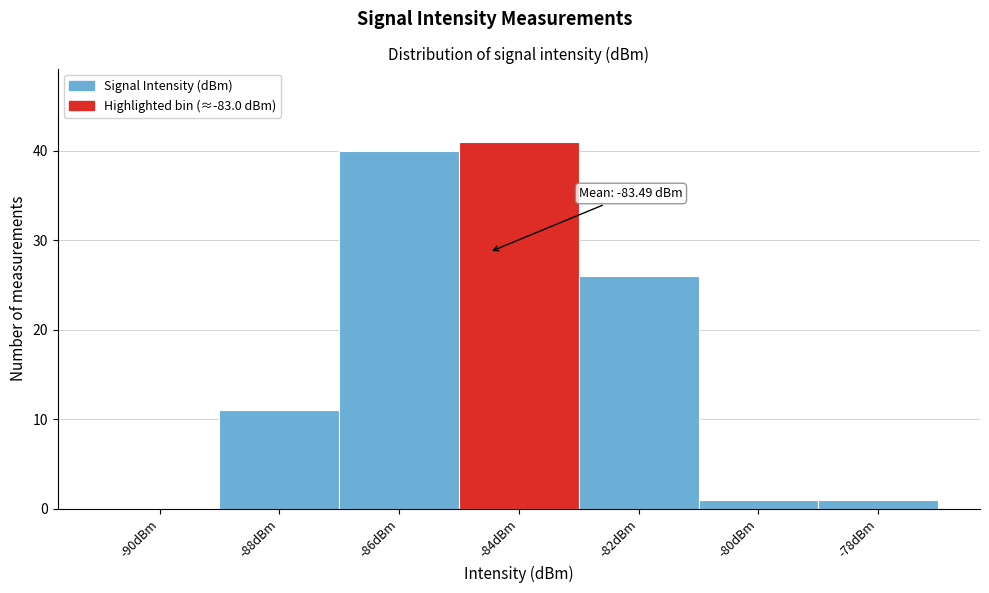

Reading left to right, what are all the values shown in this chart?

-90dBm=0	-88dBm=11	-86dBm=40	-84dBm=41	-82dBm=26	-80dBm=1	-78dBm=1